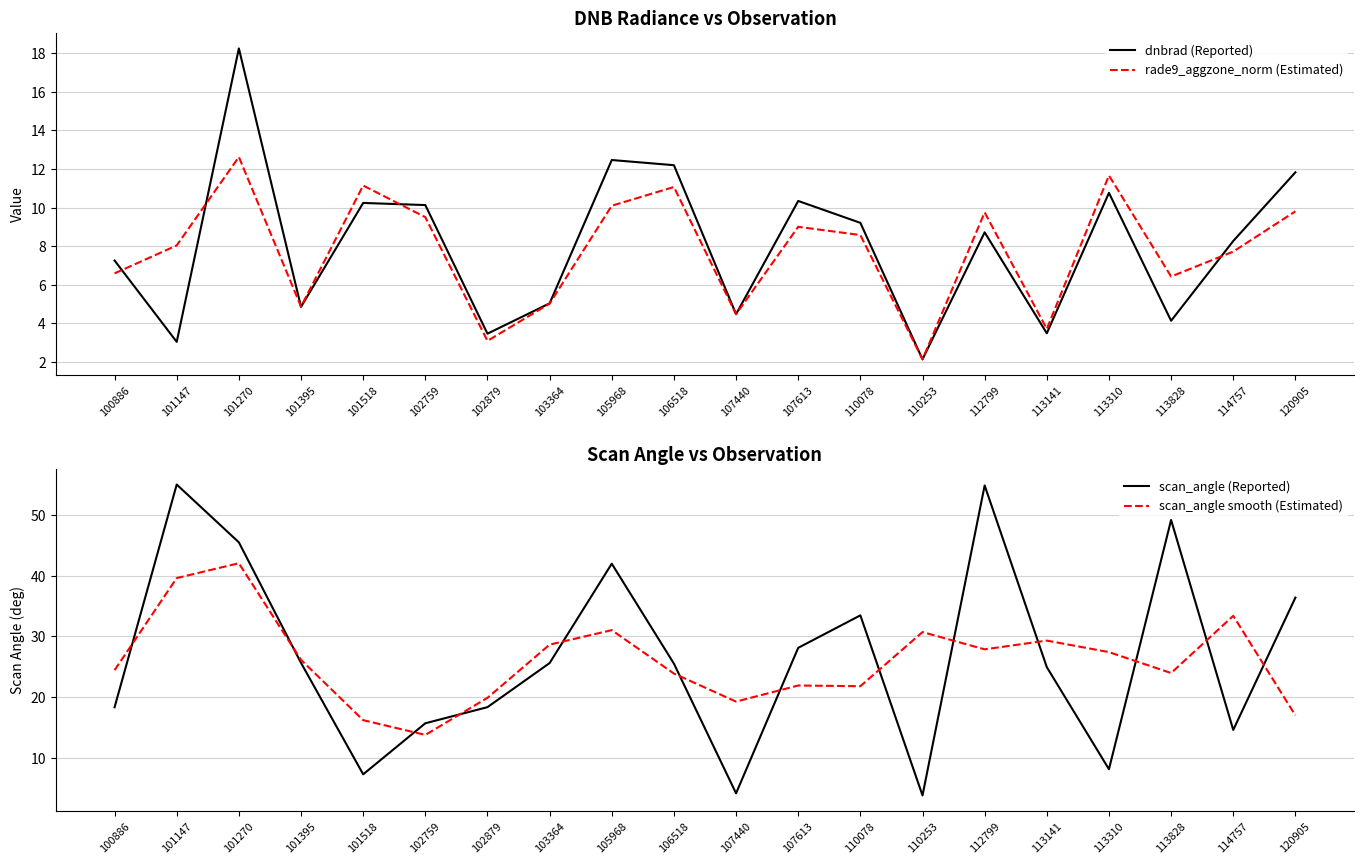

True or false: dnbrad (Reported) has more than 1 points higher than both neighbors.

True